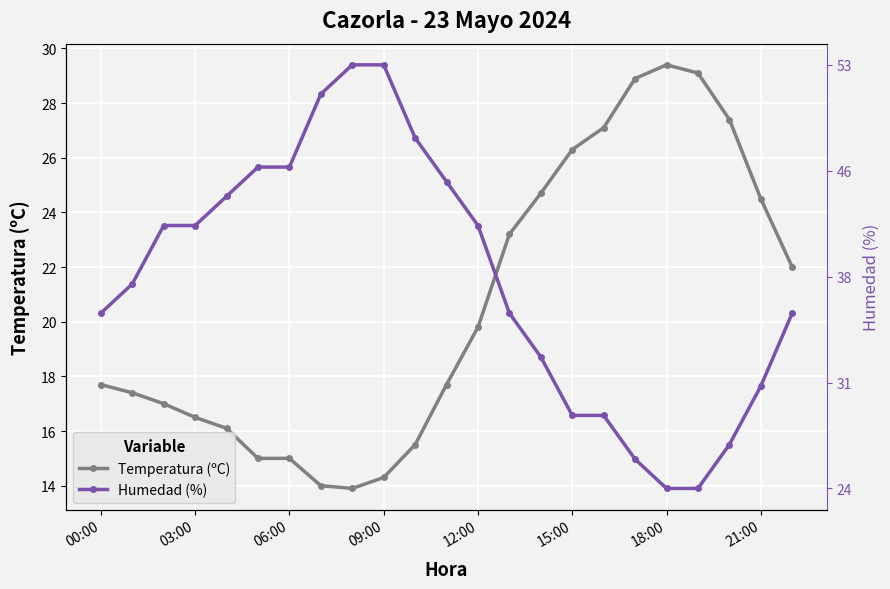

At how many categories does at least one series exceed 29?

4